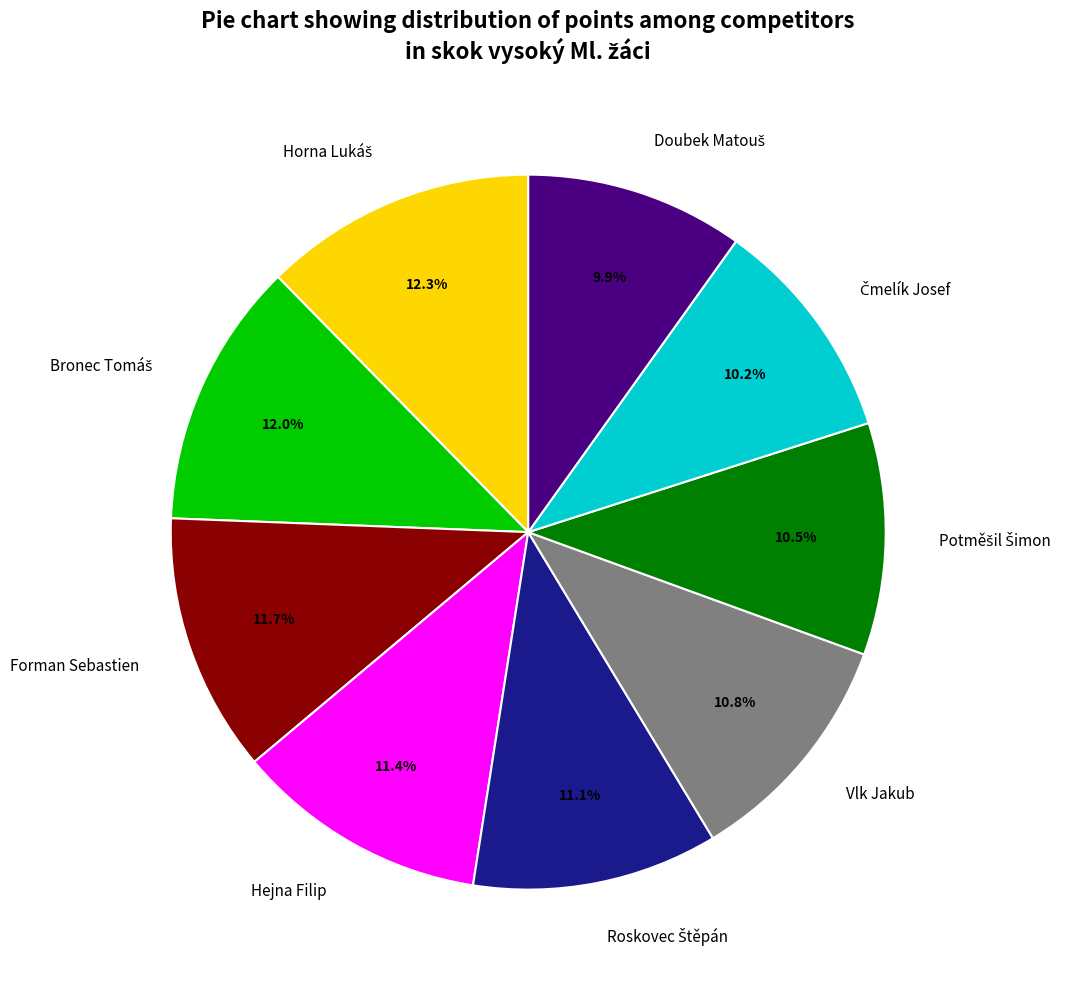

What percentage is NOT represented by Hejna Filip?

88.6%